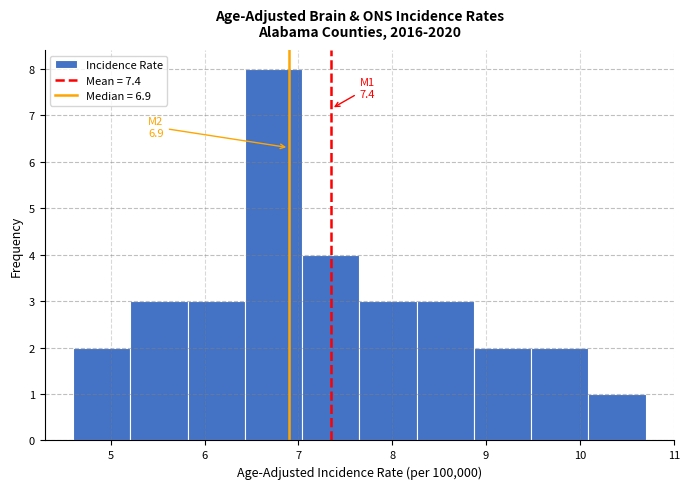

Which range on the x-axis has the tallest bar?

6.43 to 7.04